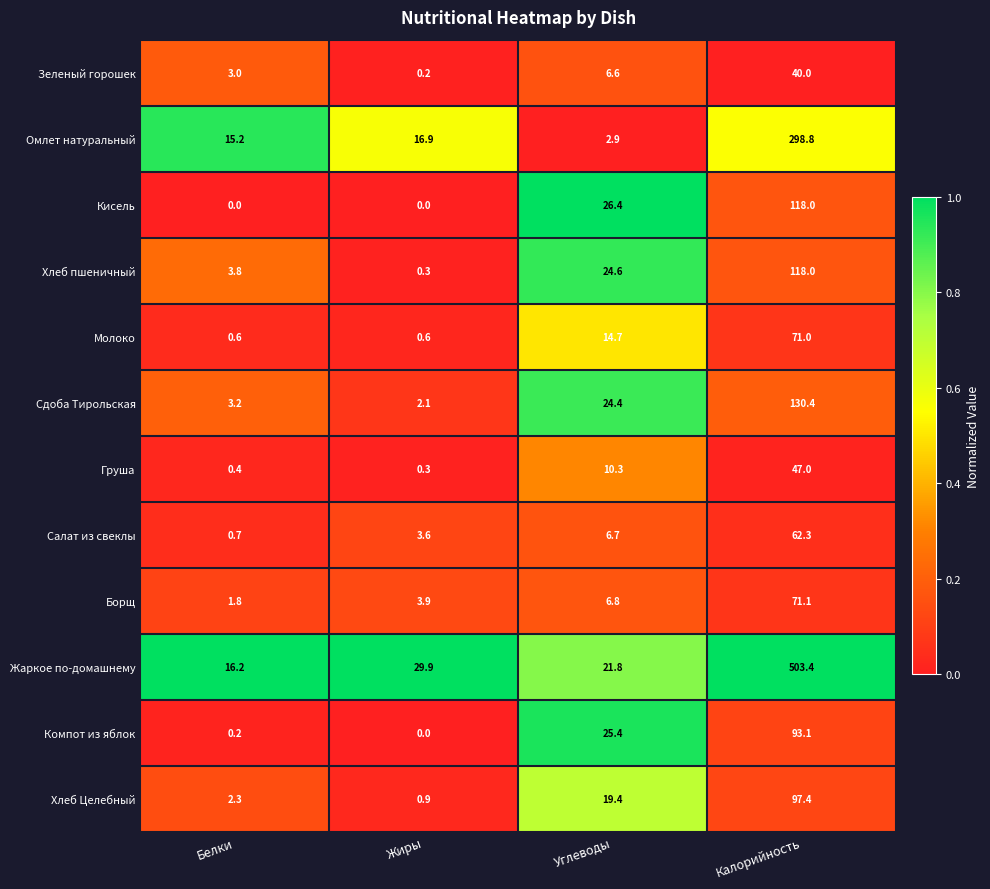

Count the number of categories in the chart.

4